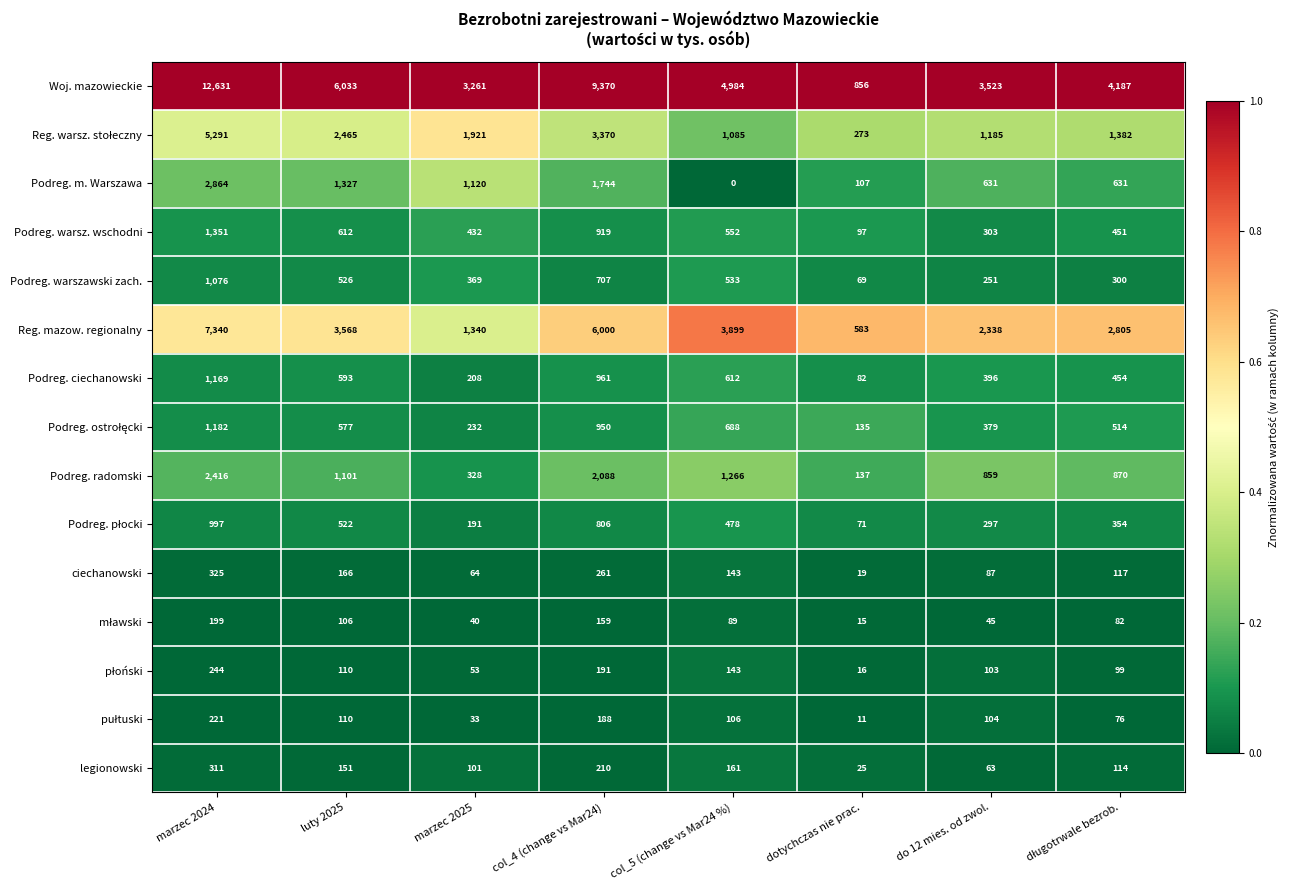

Which series has the largest total across all categories?

Woj. mazowieckie